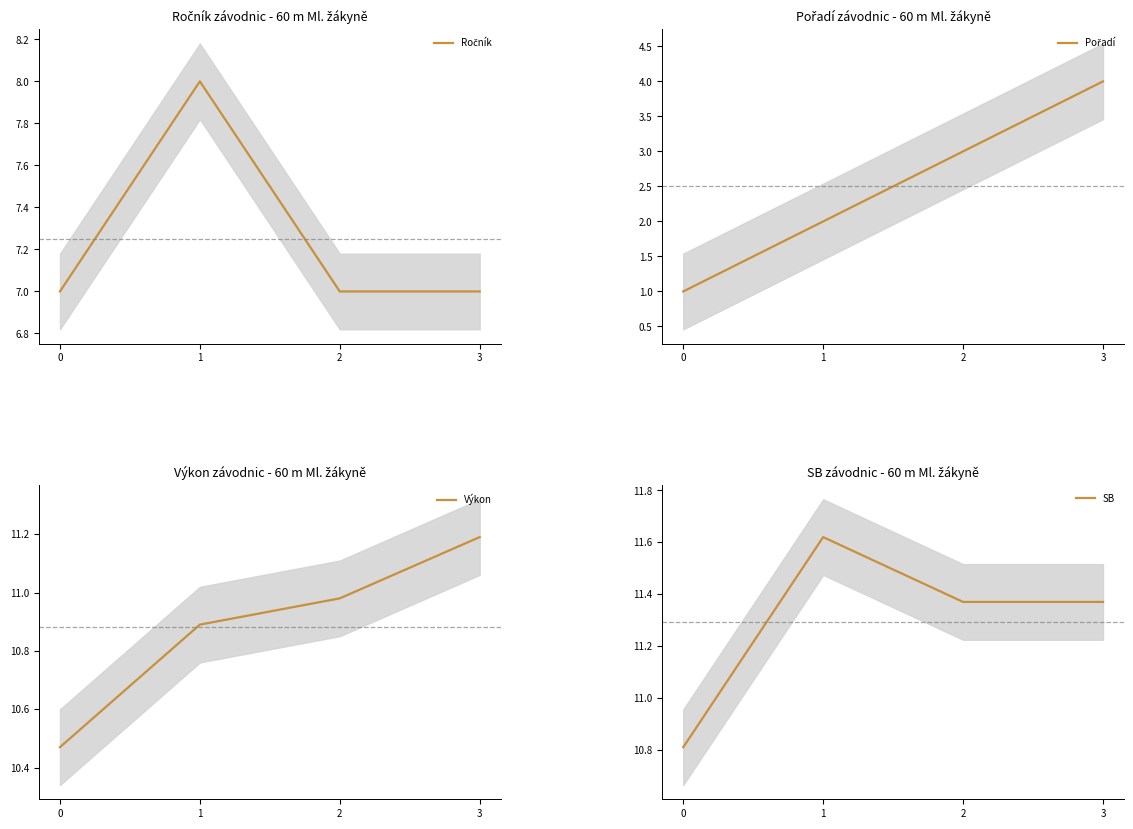

How many lines are shown in the chart?

4